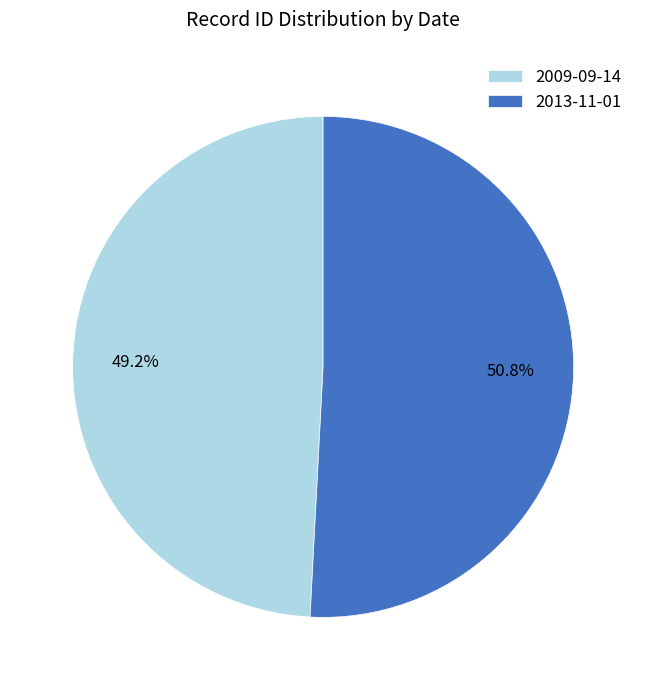

Does 2013-11-01 account for over 50% of the chart?

Yes